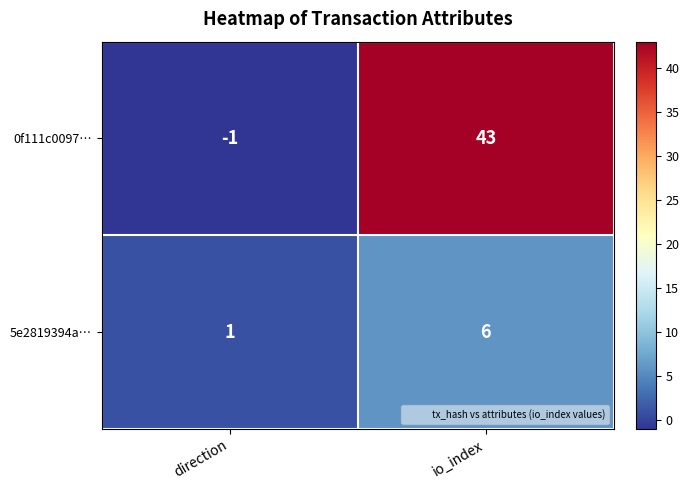

What is the minimum value shown in the chart?

-1